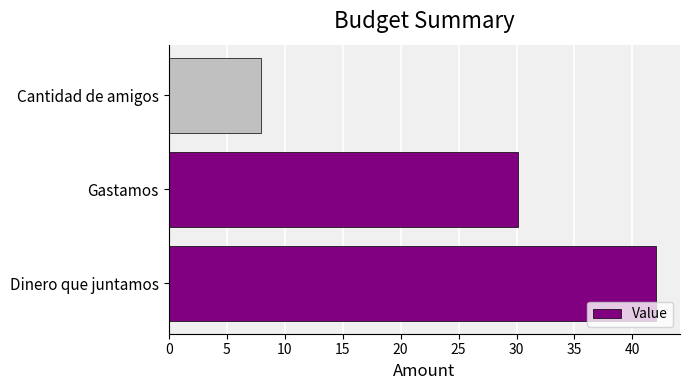

What is the sum of all values?

80.1